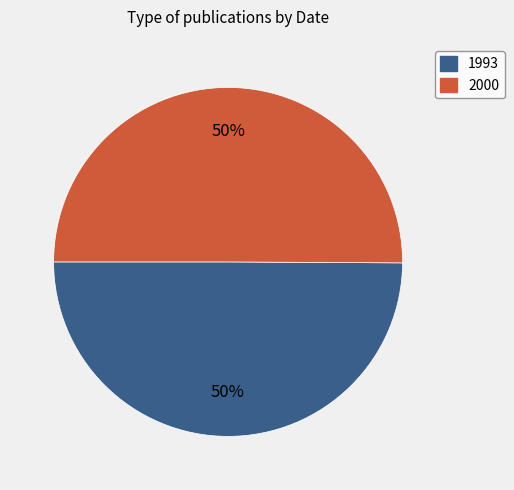

Do 1993 and 2000 together represent more than half of the pie?

Yes